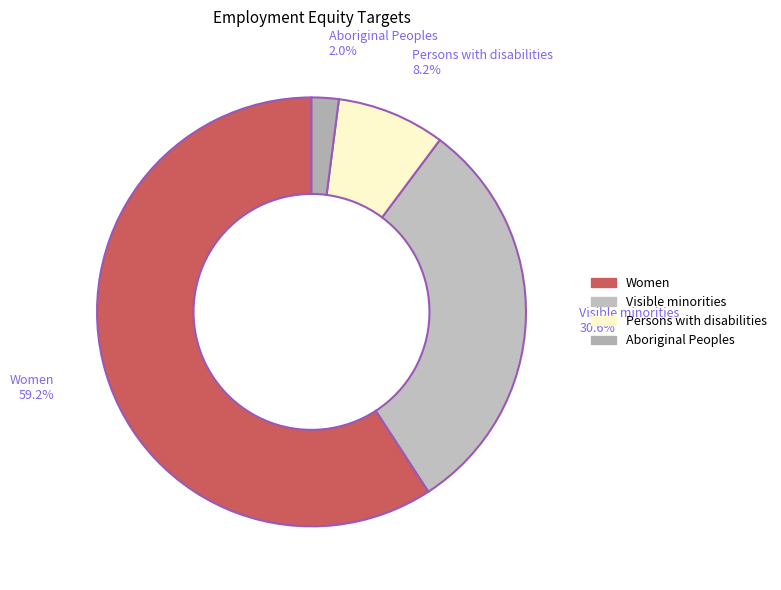

How many slices are in this pie chart?

4